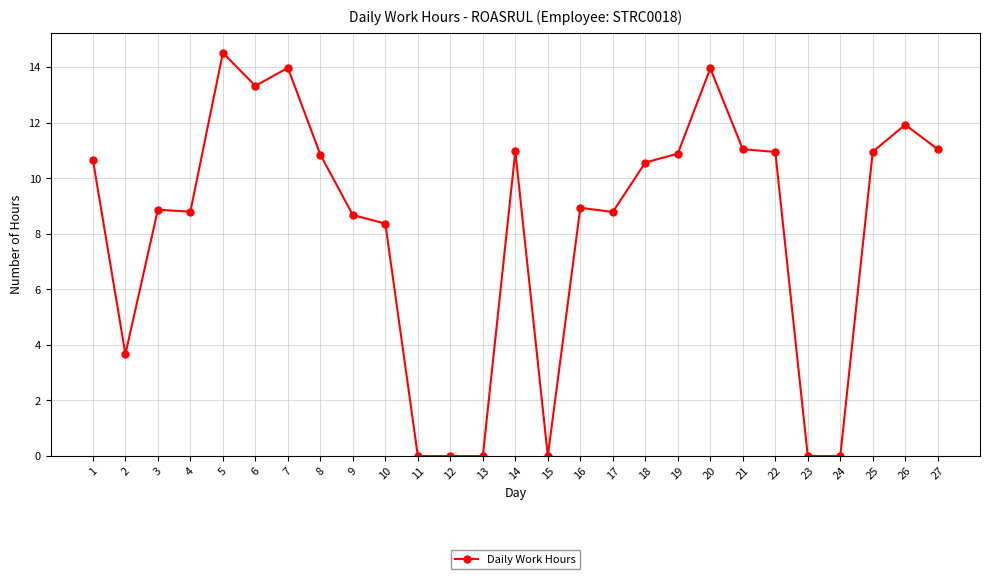

Does the chart have visible grid lines?

Yes